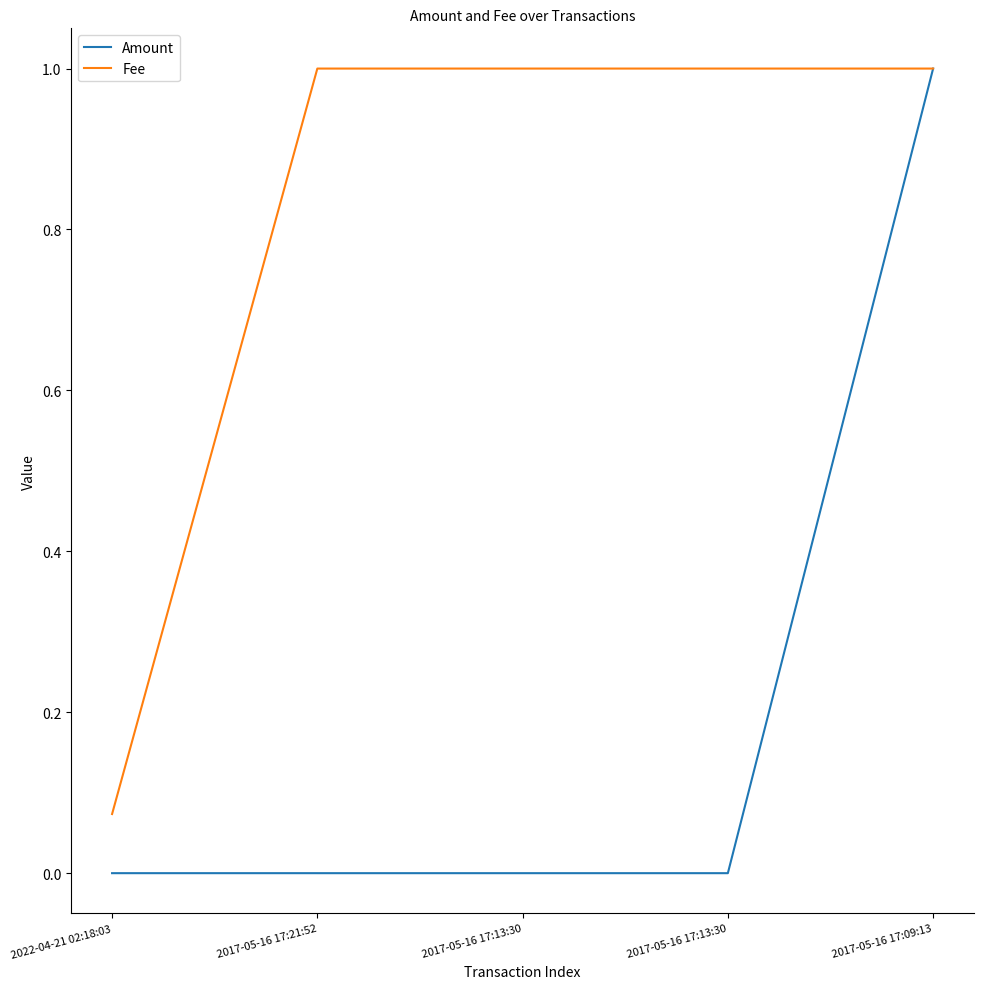

Rank the categories by Amount value from highest to lowest.

2017-05-16 17:09:13, 2022-04-21 02:18:03, 2017-05-16 17:21:52, 2017-05-16 17:13:30, 2017-05-16 17:13:30